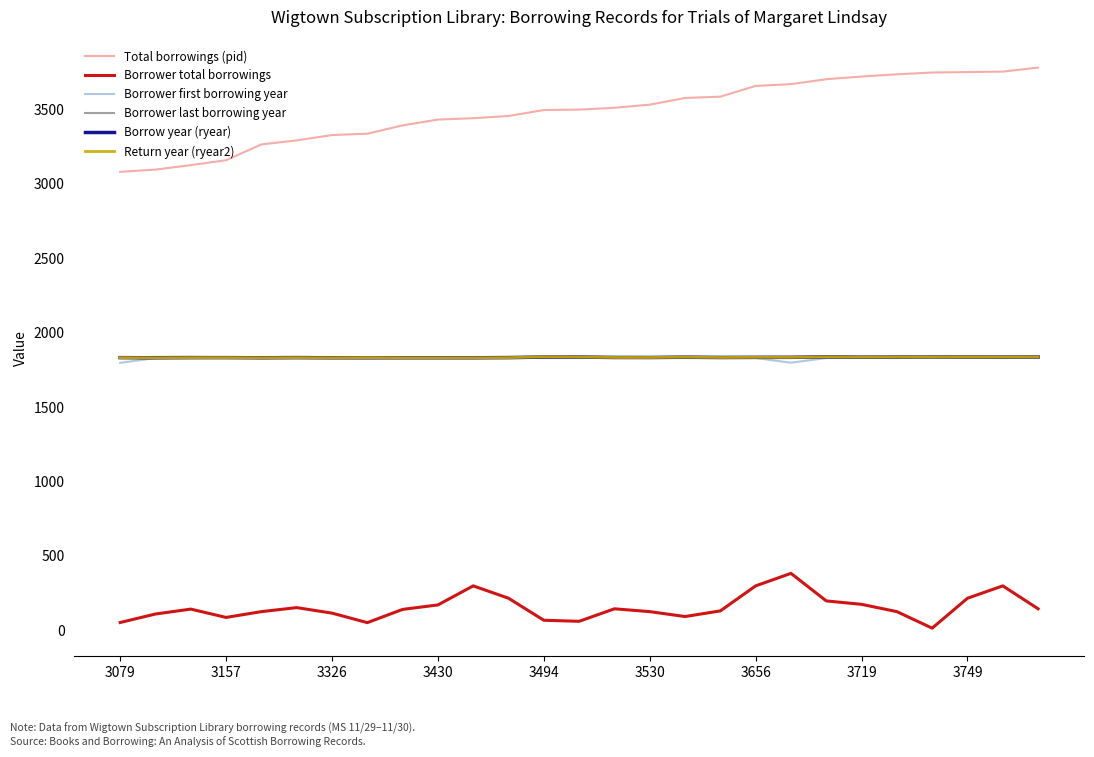

What is the lowest value of the Borrower first borrowing year series?

1796